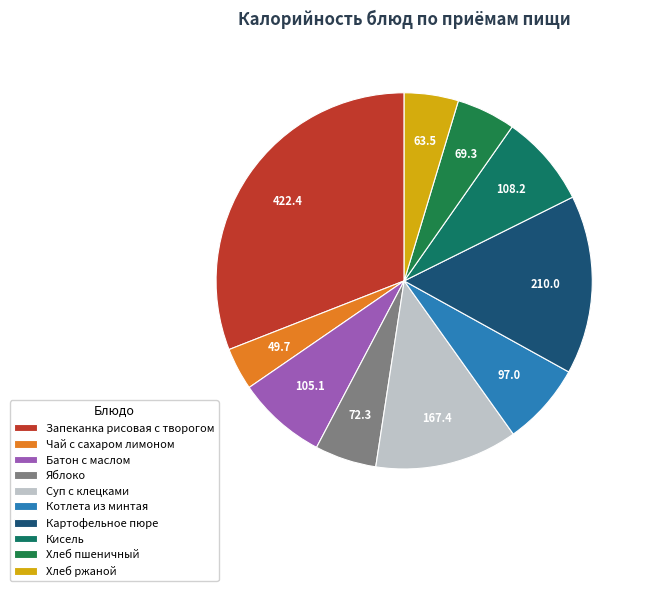

Does Хлеб ржаной represent more than half of the total?

No